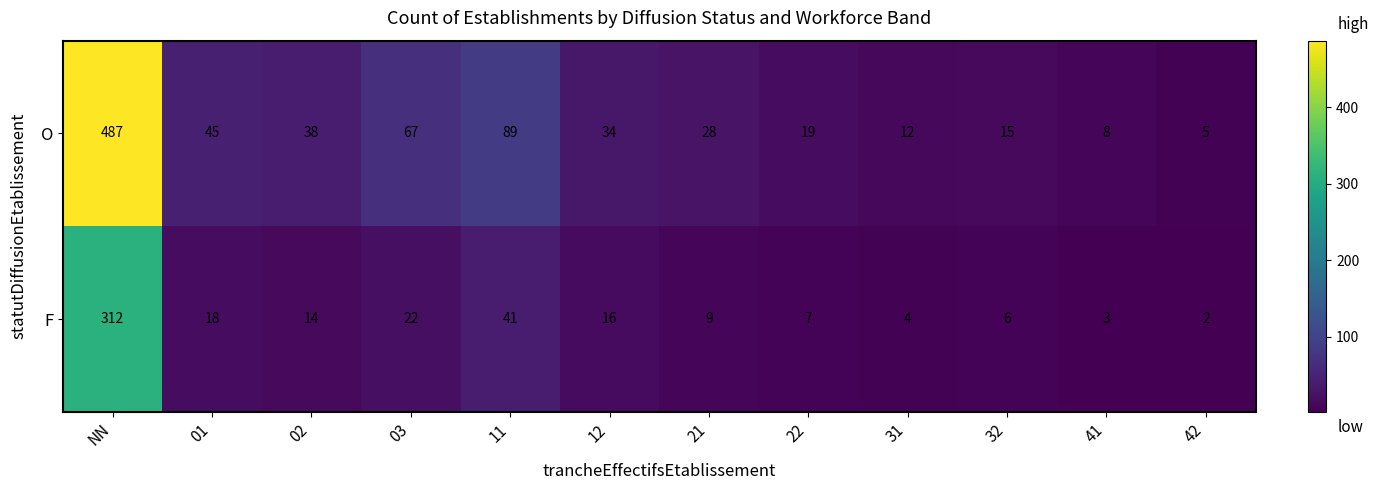

Reading right to left, extract all data points from this chart.

O: 5	8	15	12	19	28	34	89	67	38	45	487
F: 2	3	6	4	7	9	16	41	22	14	18	312